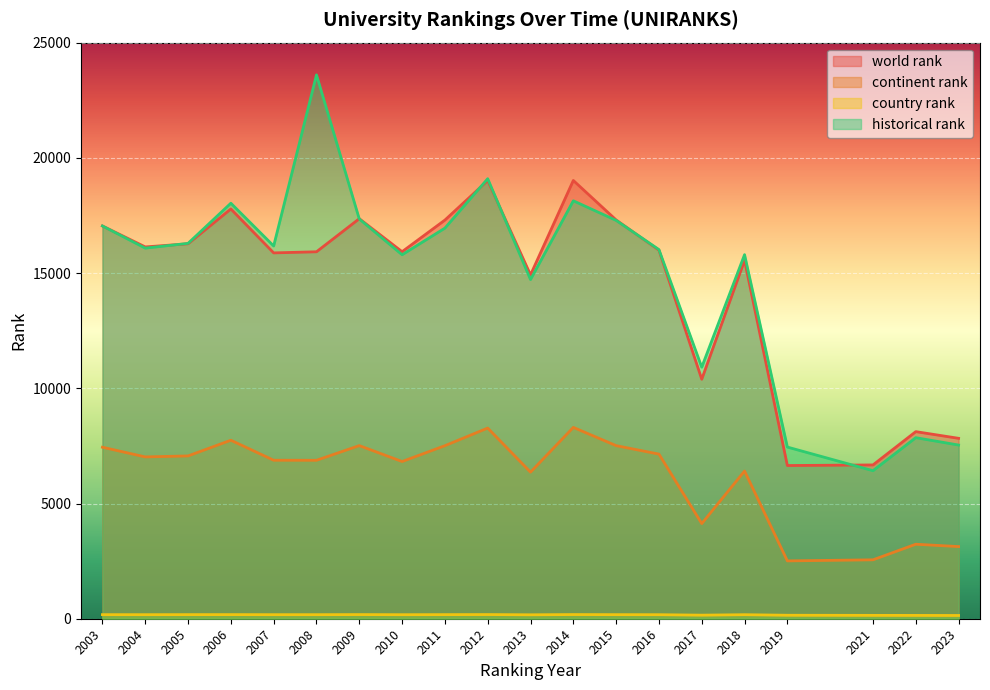

True or false: country rank has a value of 178 at 2011.

True